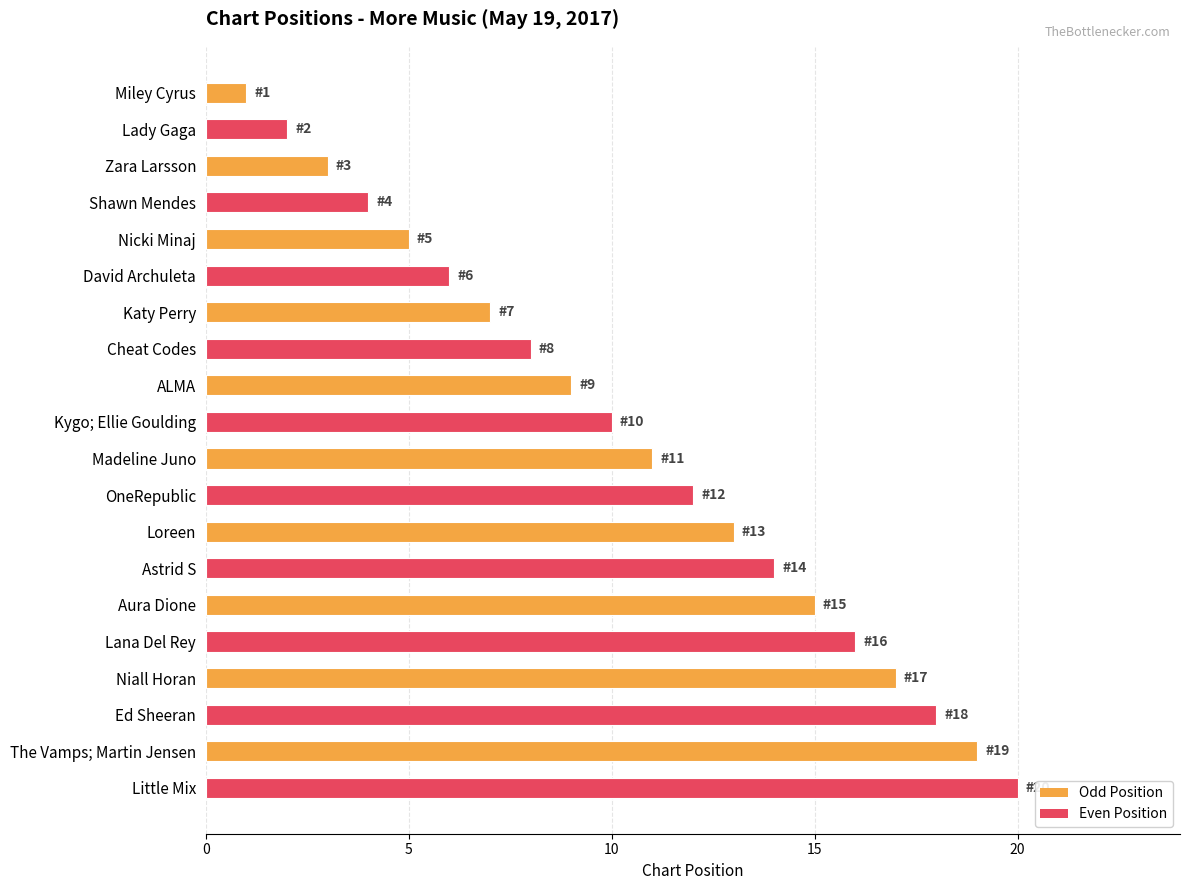

What is the minimum value shown in the chart?

1